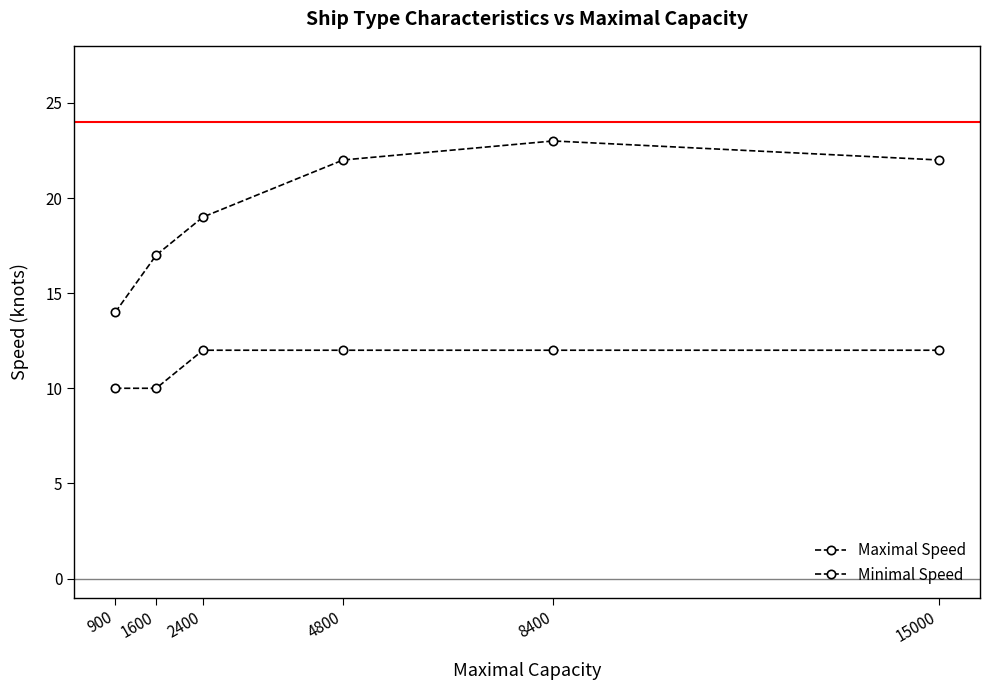

Is this an area chart (filled region under the line)?

No